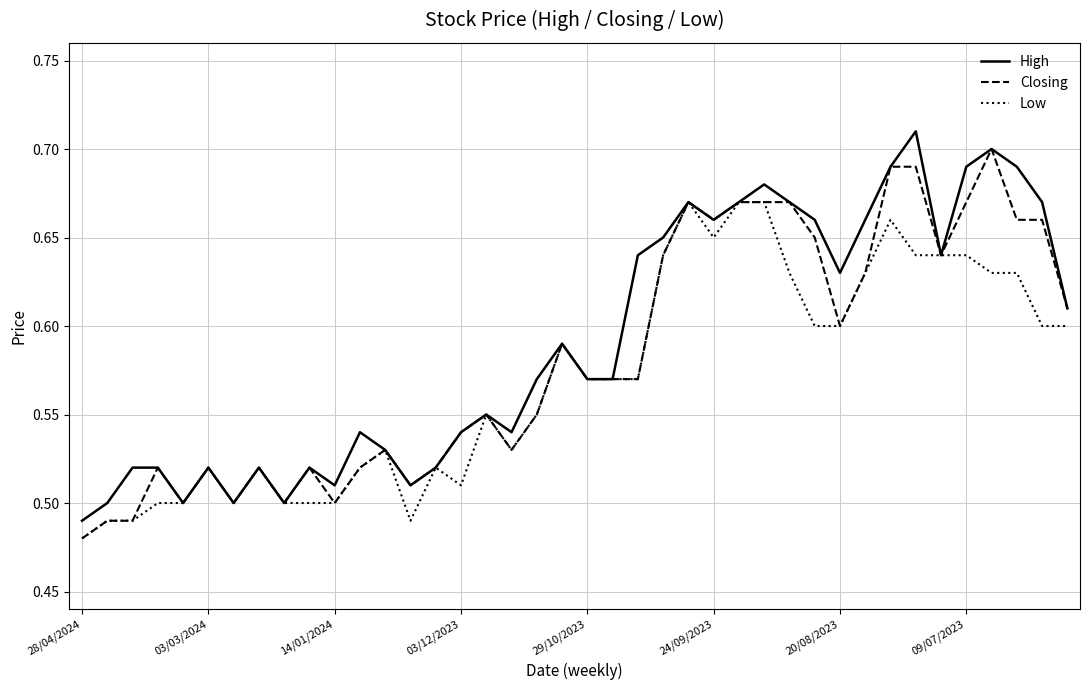

What are all the series names shown in the legend?

High, Closing, Low